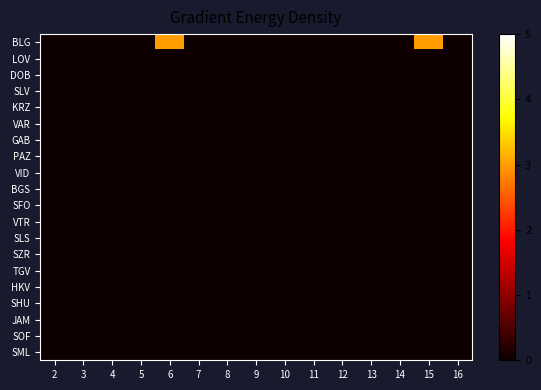

Which series has the widest spread of values?

BLG